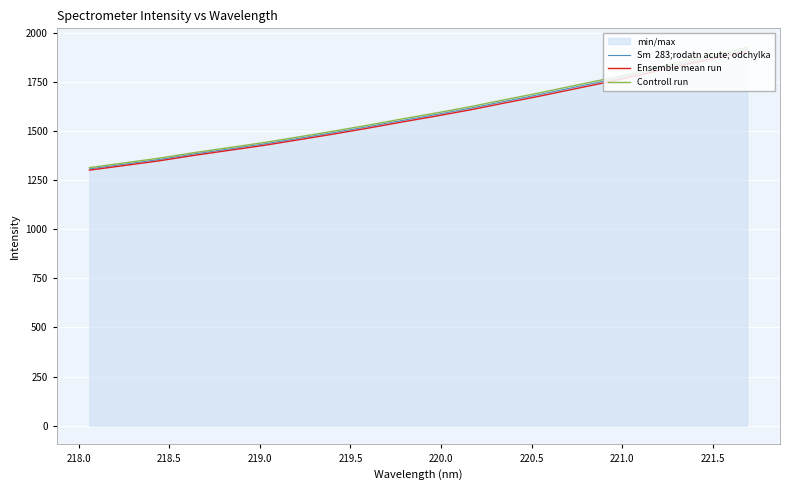

How many data points in Ensemble mean run are less than 1576?

10